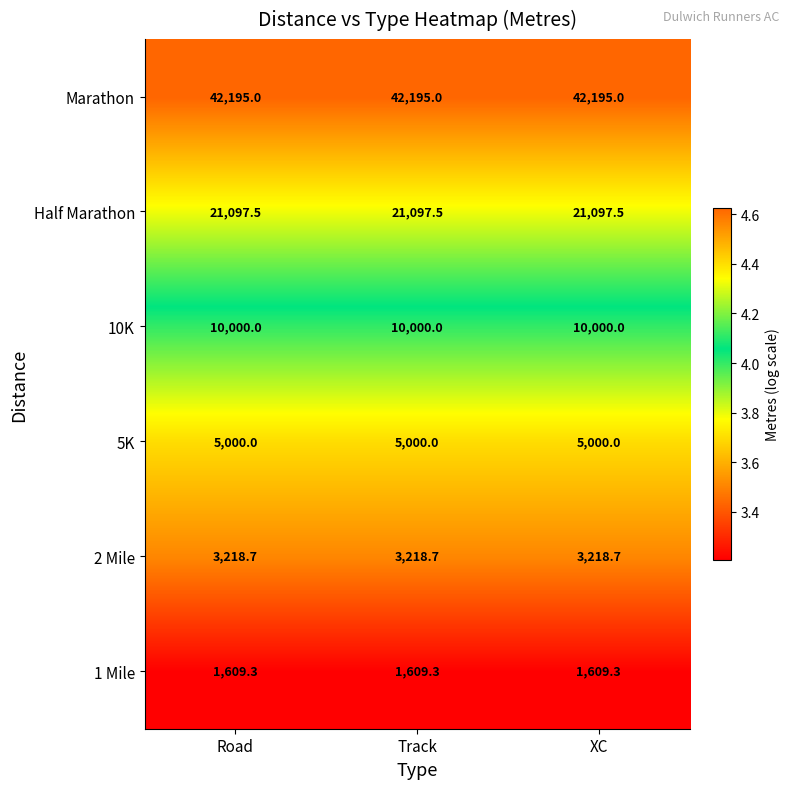

The Half Marathon series shows 21097.5 at XC. True or false?

True